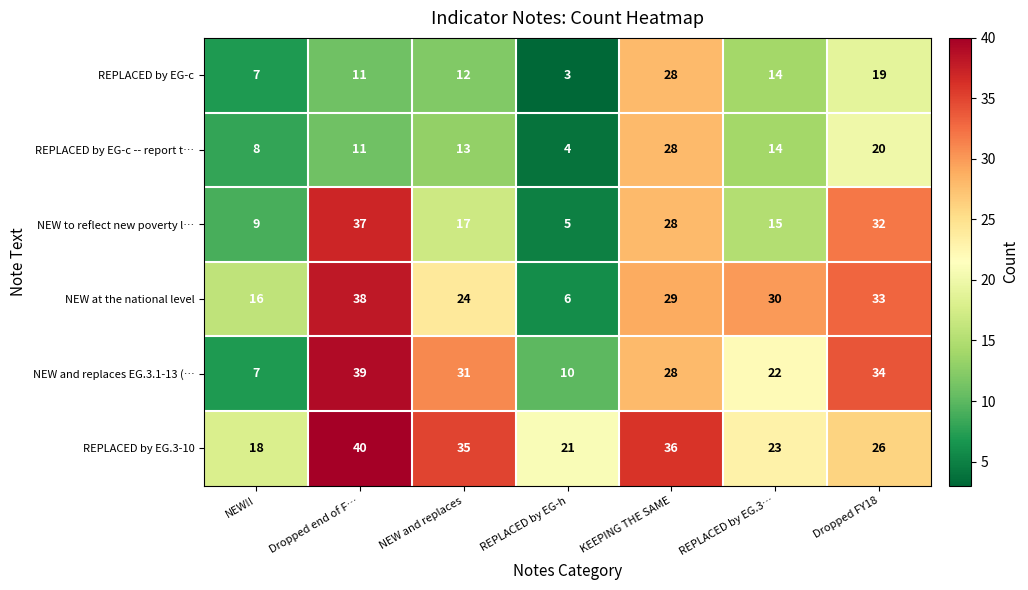

Which series has the largest total across all categories?

REPLACED by EG.3-10